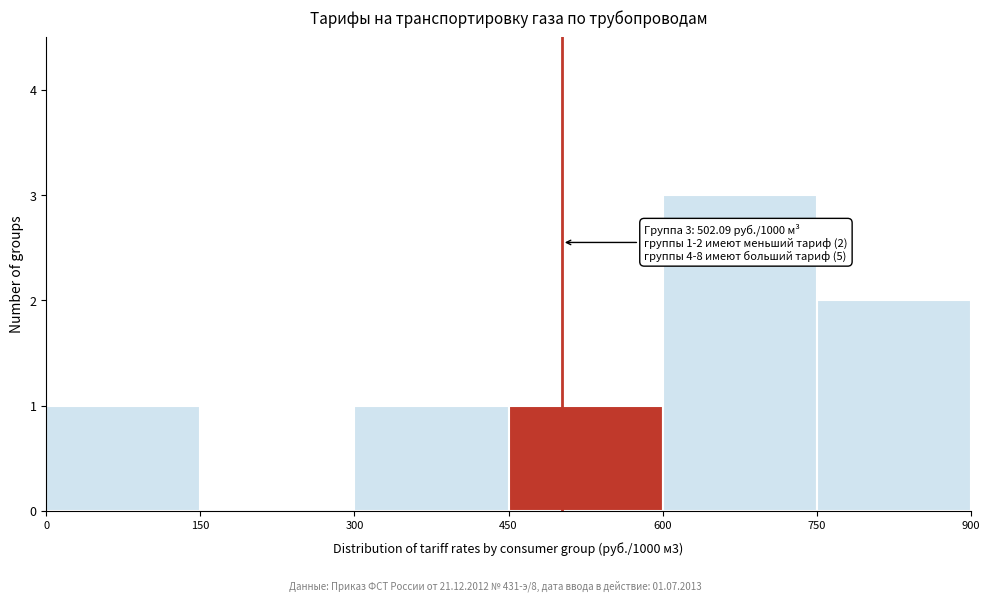

Which range on the x-axis has the tallest bar?

600 to 750